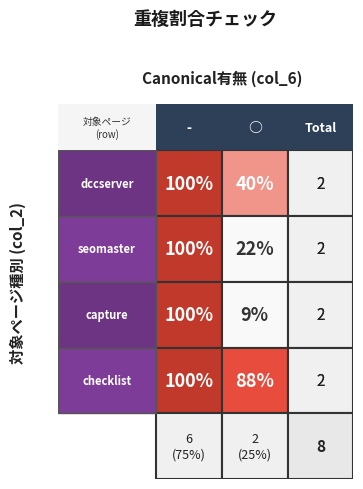

List the series in order of their overall mean, lowest first.

capture, seomaster, dccserver, checklist